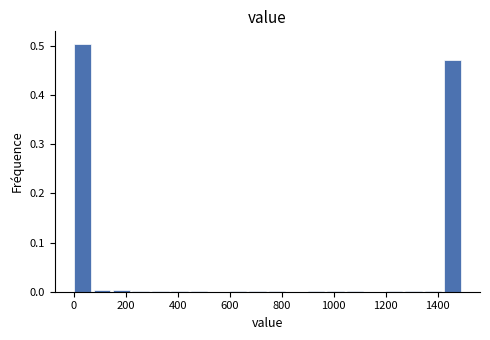

Read against the x-axis, roughly where is the centre of the tallest bar?

40